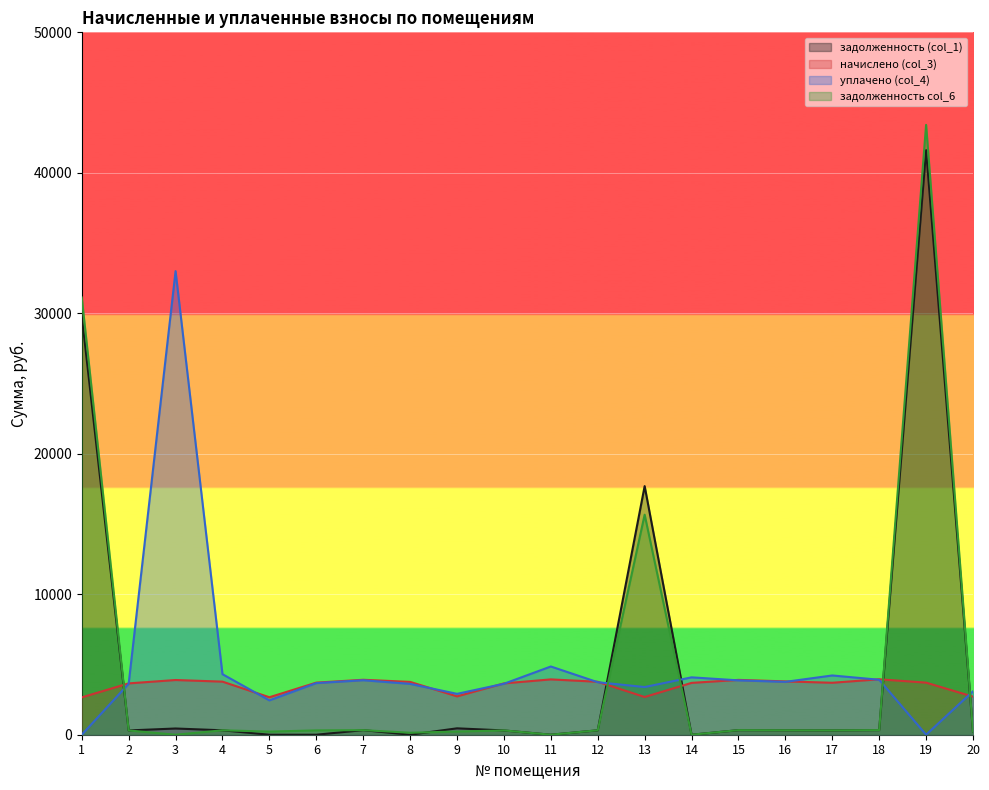

True or false: задолженность (col_1) has a value of 304.6 at 2.

True